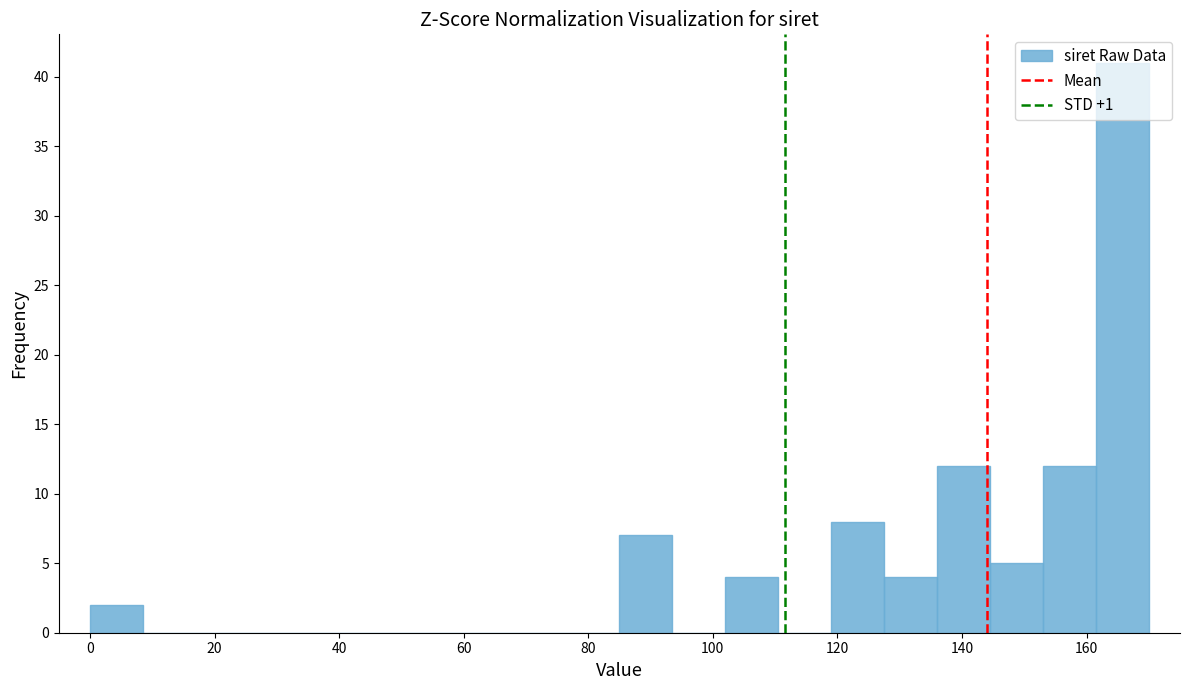

What is the height of the bar covering 144.5 to 153.0 on the x-axis? Neither the bar edges nor the heights are printed on the chart, so give them approximately, as read against the axes.

5